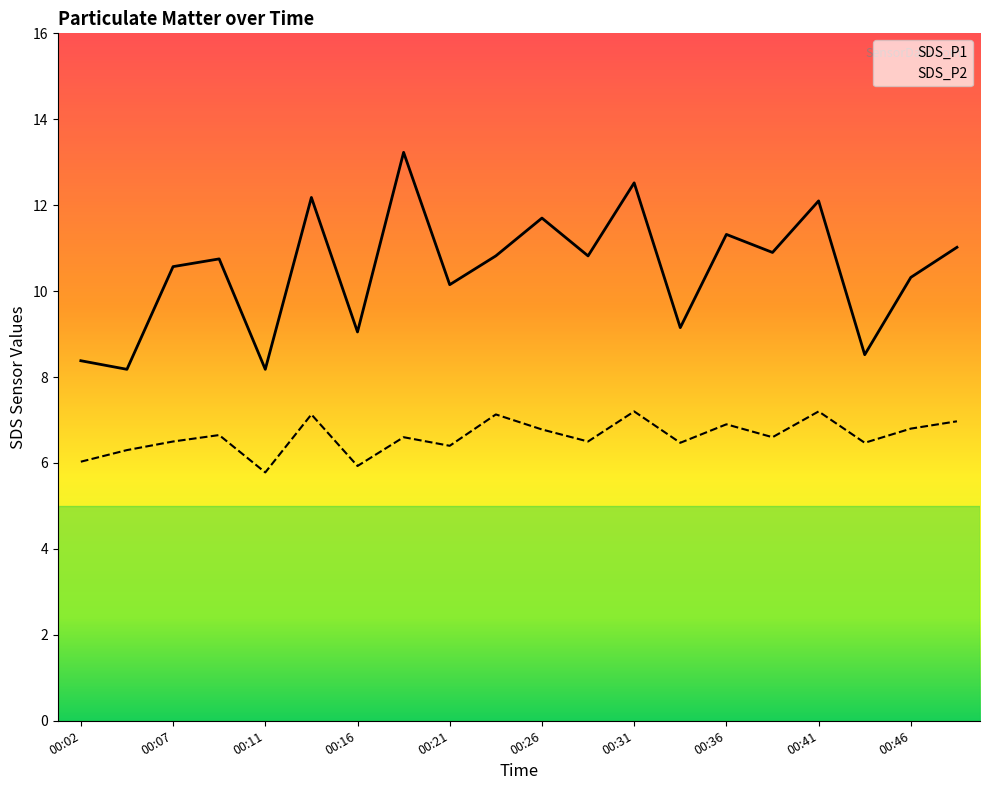

Which series changed the most between 00:04 and 00:41?

SDS_P1